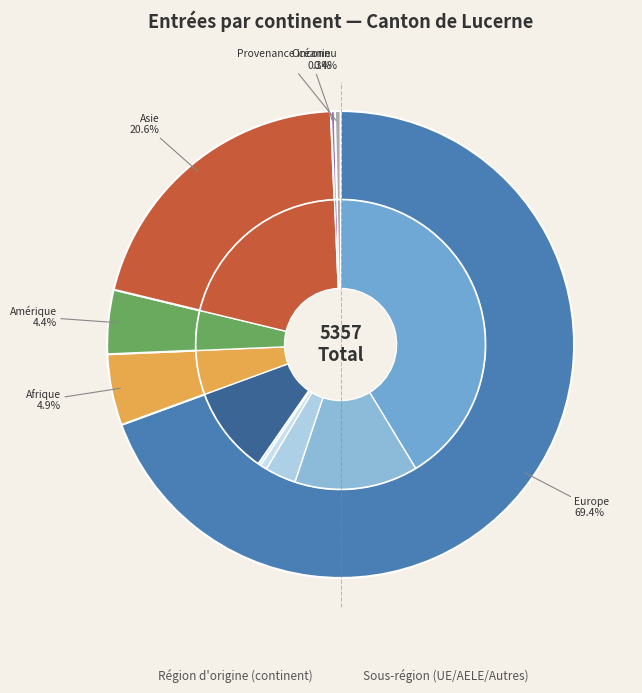

Which category accounts for the majority?

Europe